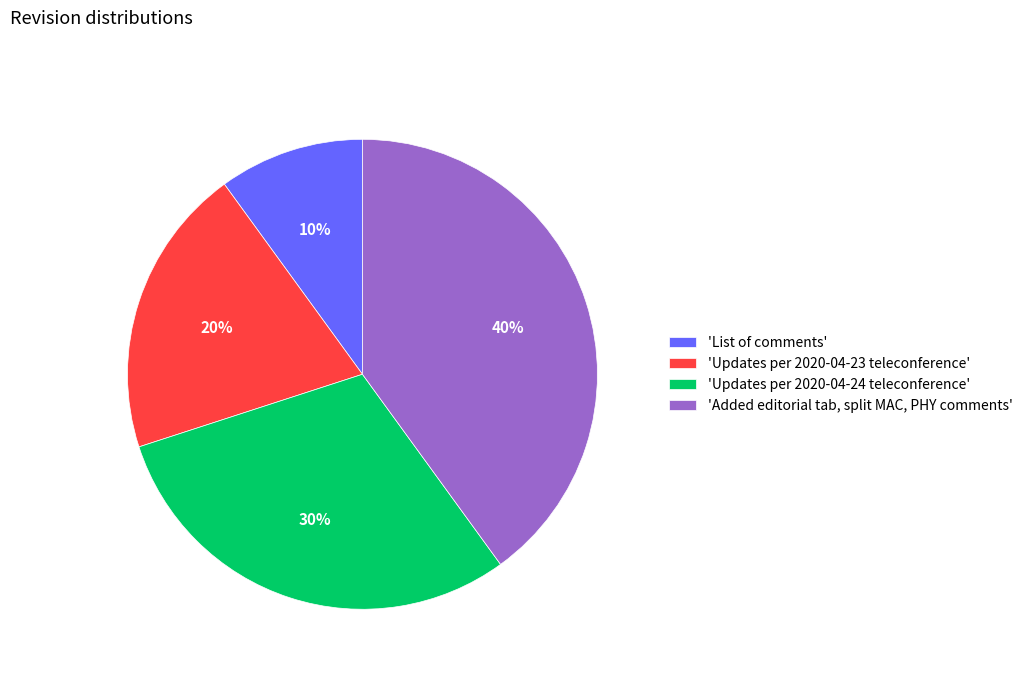

How many slices are in this pie chart?

4